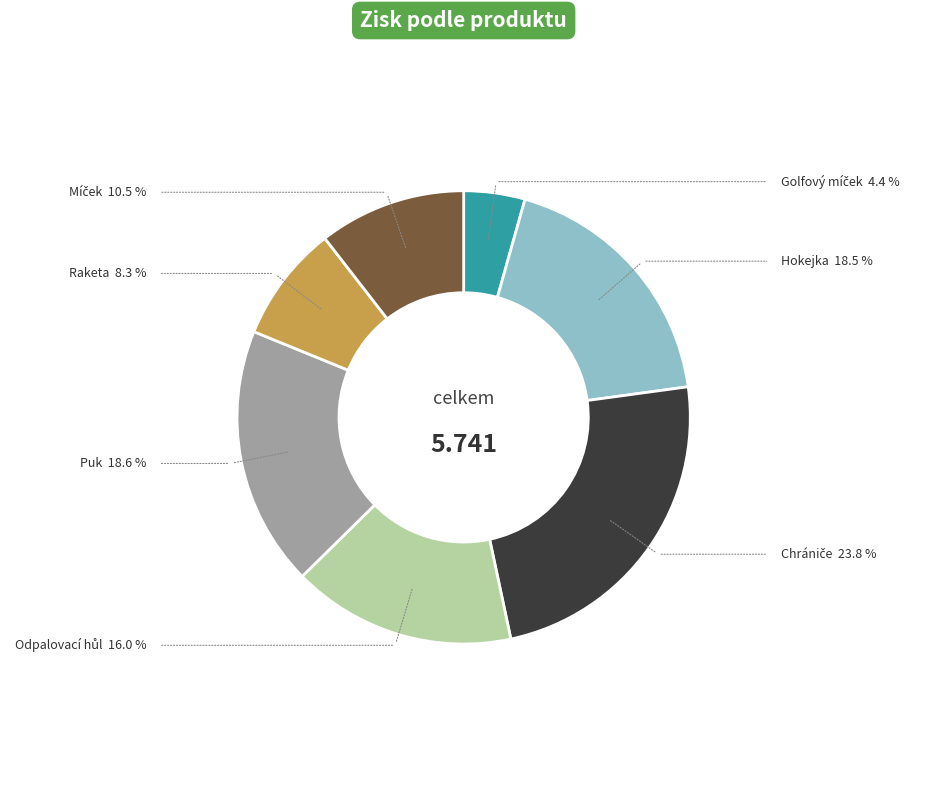

Is Raketa the majority of the pie?

No